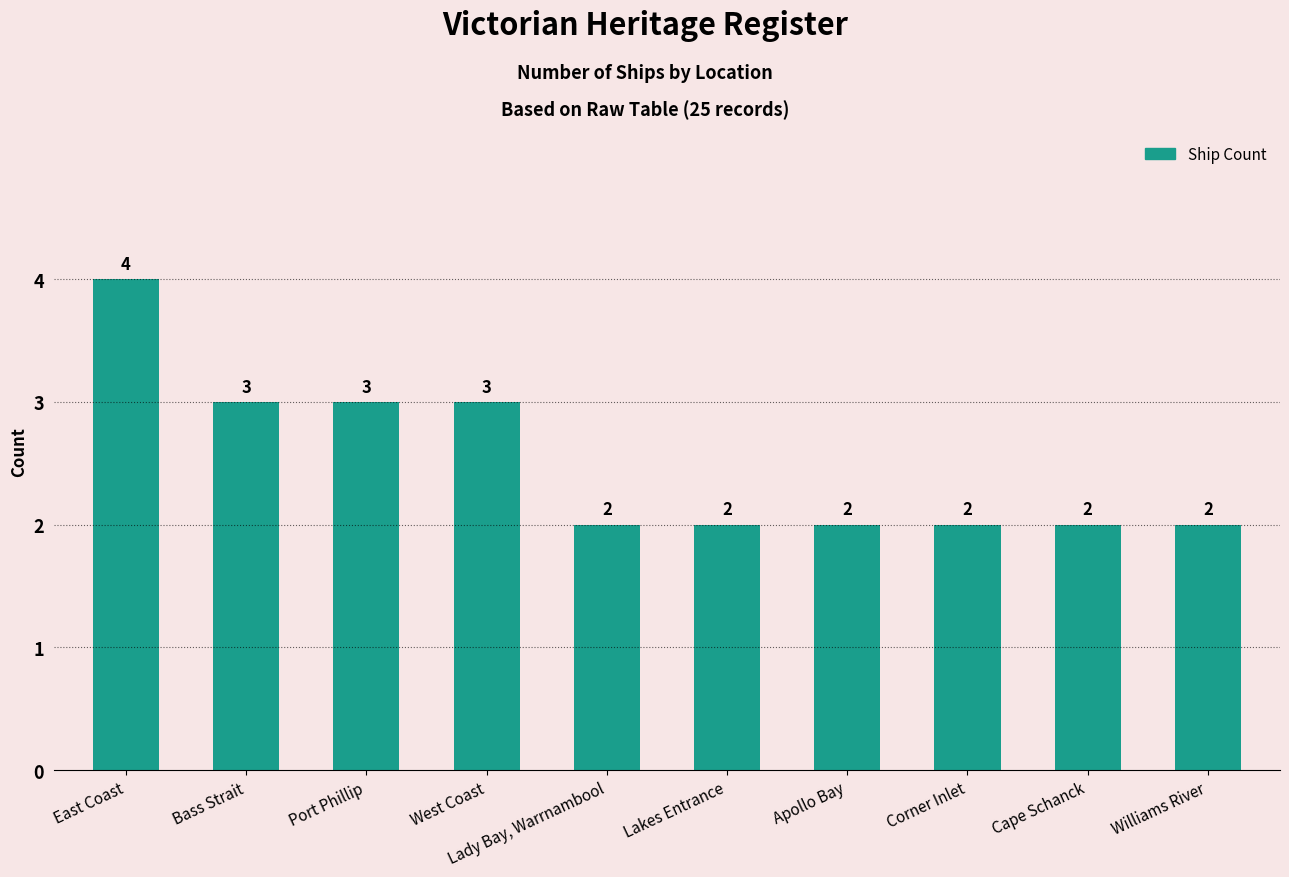

What is the ratio of the value at West Coast to the value at Corner Inlet?

1.5